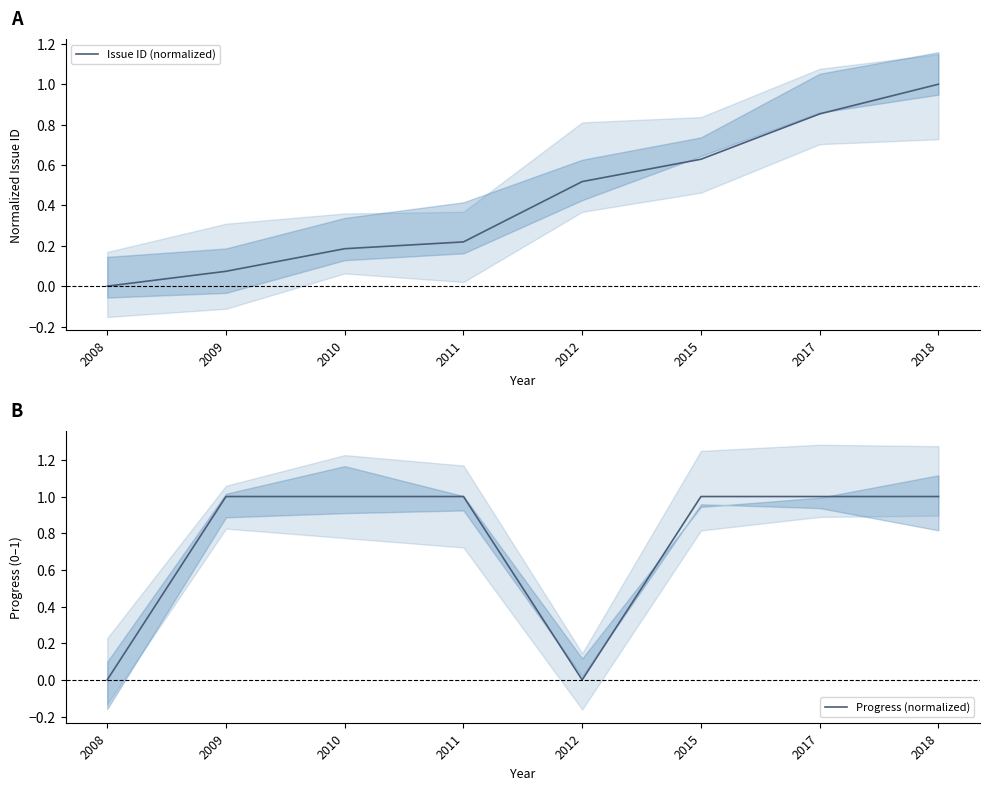

Is this an area chart (filled region under the line)?

No